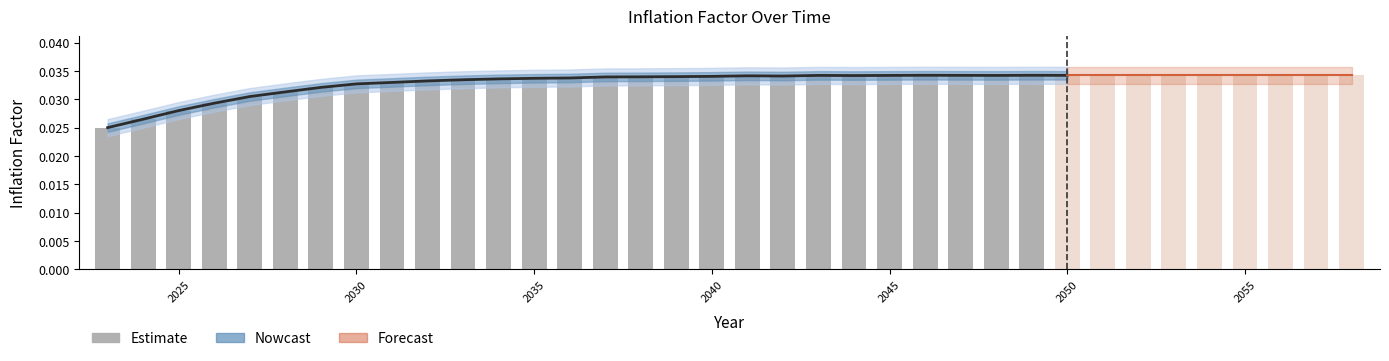

The chart shows a value of 0.0 at 2046. True or false?

False